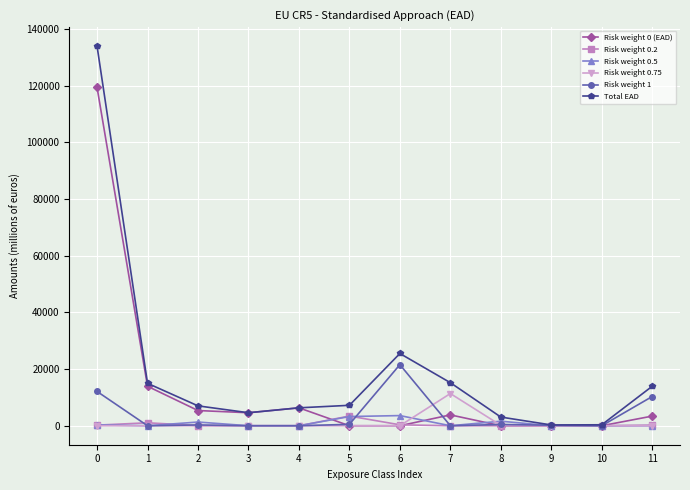

Which series has the largest total across all categories?

Total EAD